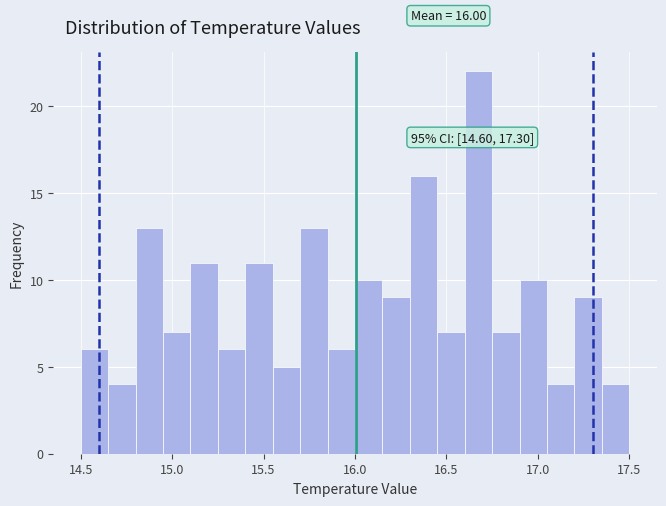

Read against the x-axis, roughly where is the centre of the tallest bar?

16.70